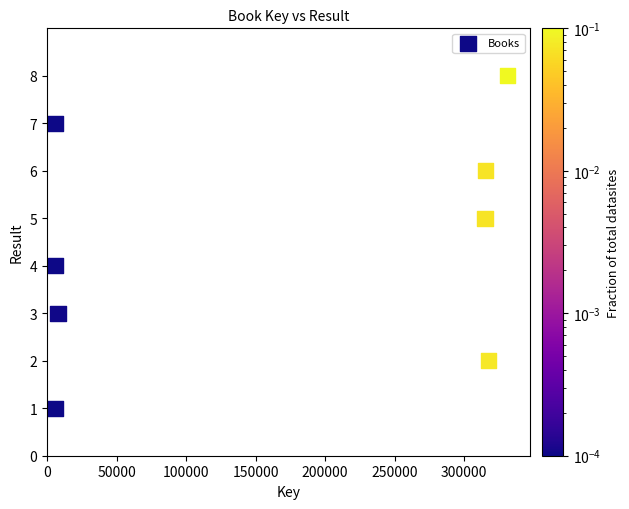

What is the range of X values (max minus min)?

325494